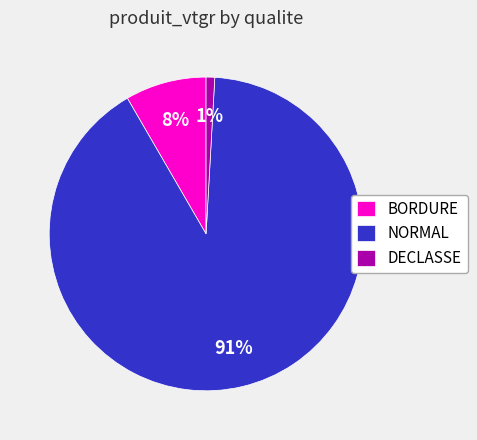

What is the majority slice?

NORMAL